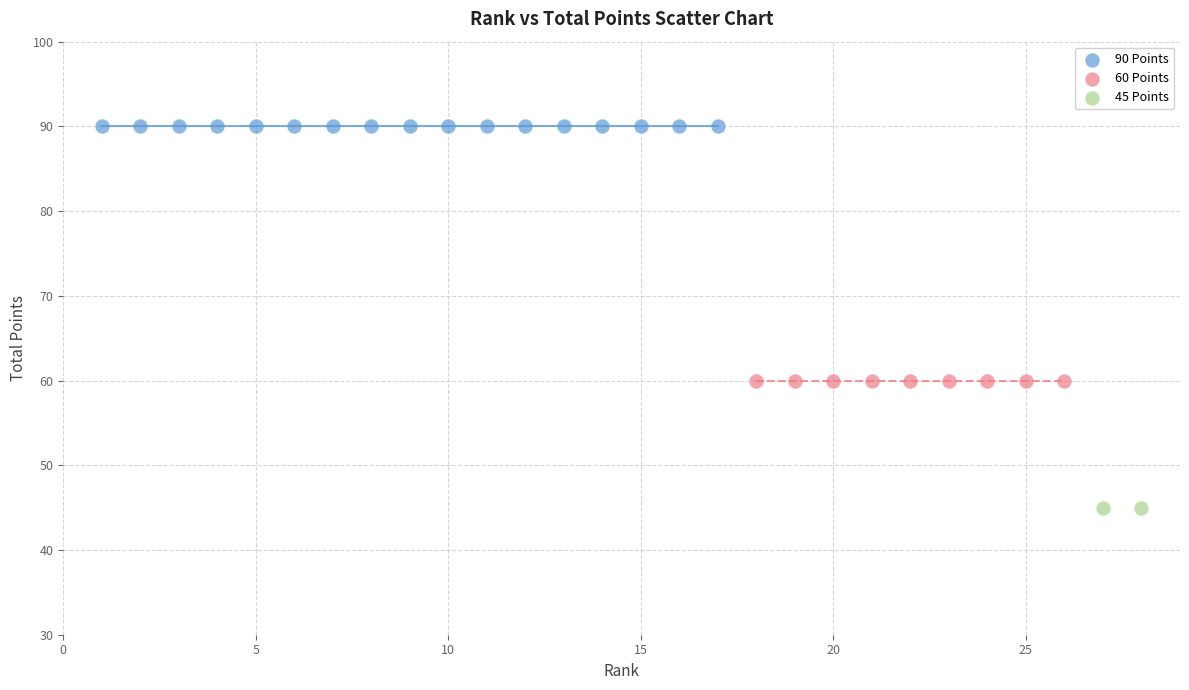

Which series reaches the maximum Y coordinate?

90 Points